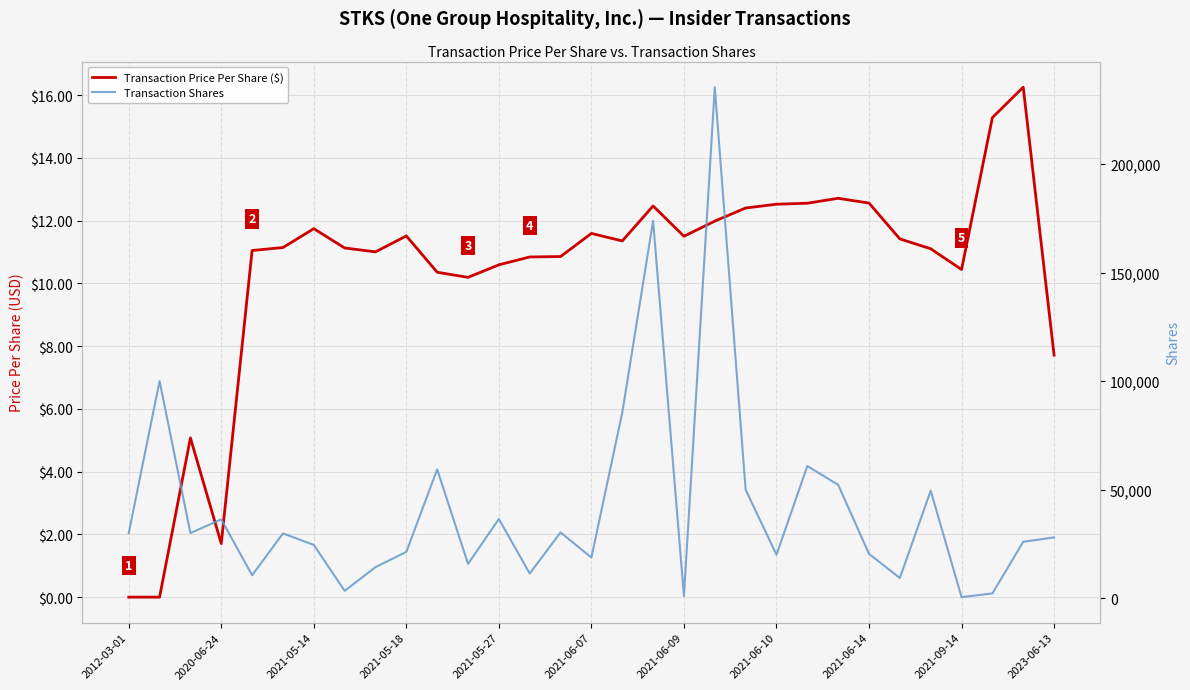

How many lines are shown in the chart?

2